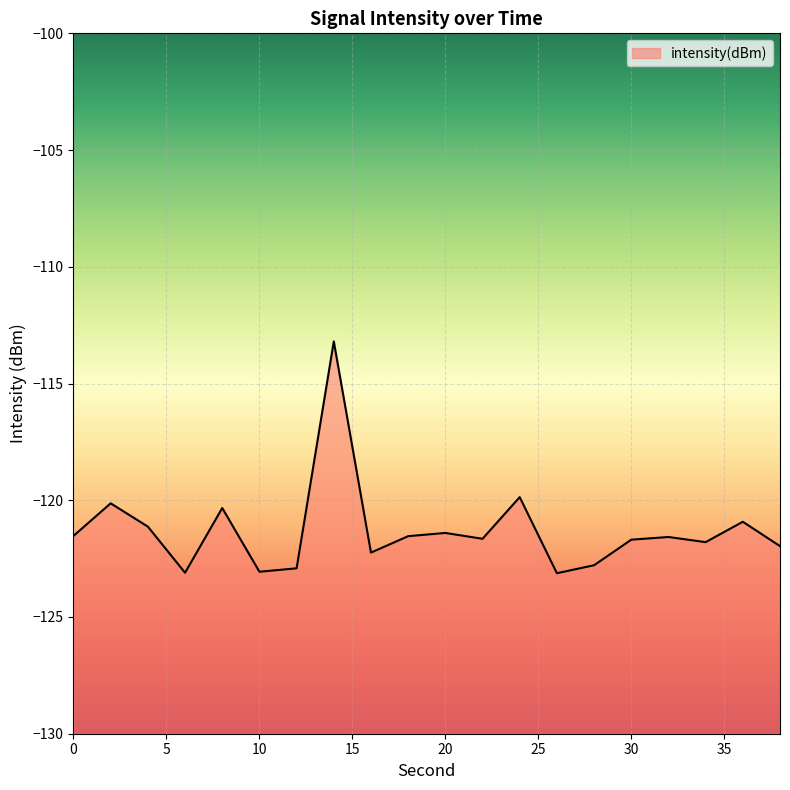

What is the change in value from 2 to 24?

+0.3